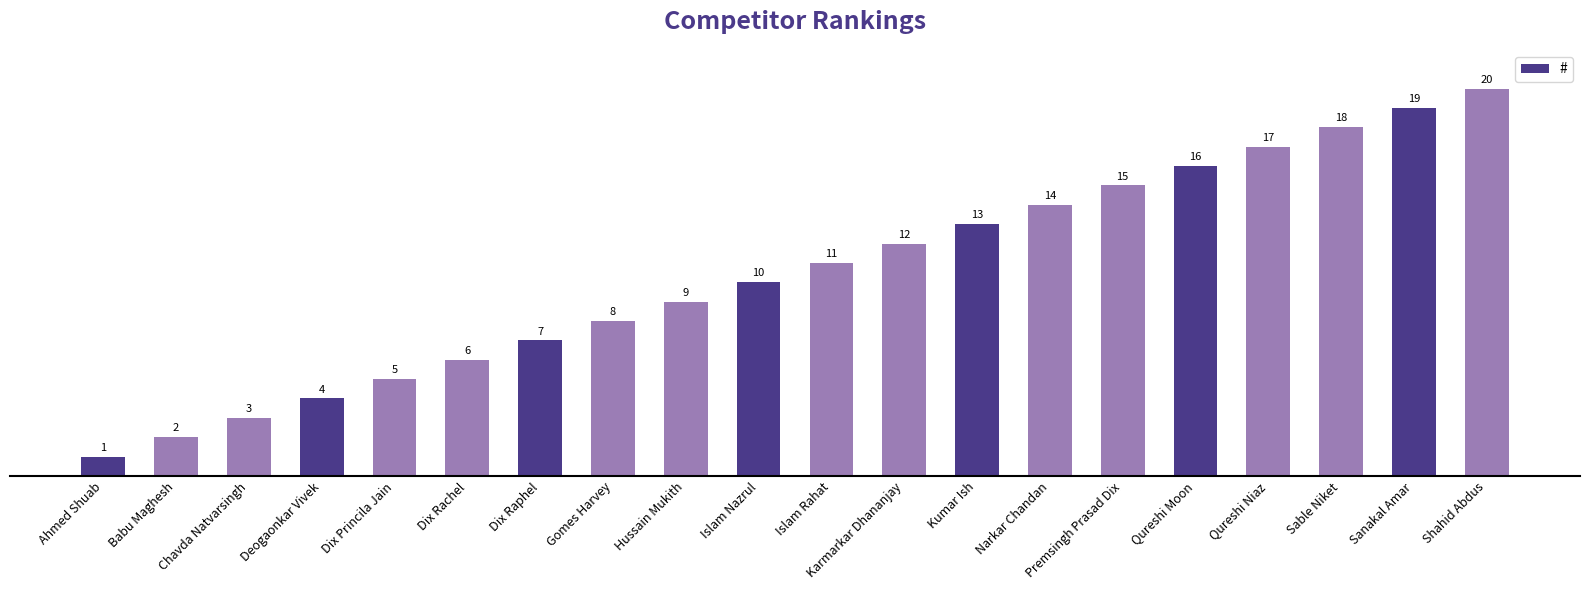

What is the difference between the second highest and second lowest values?

17